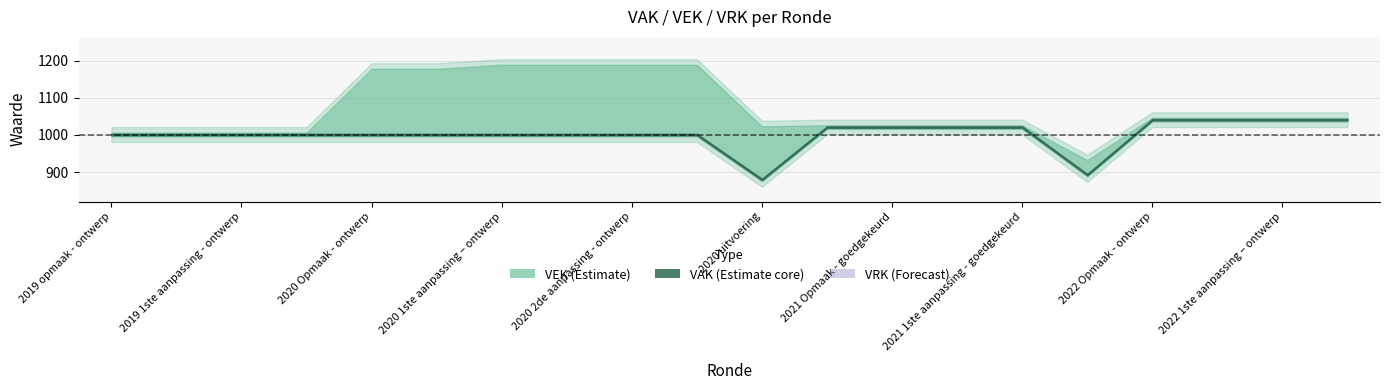

Reading right to left, transcribe all the data shown in this chart.

VAK: 1041	1041	1041	1041	893	1021	1021	1021	1021	880	1001	1001	1001	1001	1001	1001	1001	1001	1001	1001
VEK: 1041	1041	1041	1041	927	1021	1021	1021	1021	1018	1184	1184	1184	1184	1173	1173	1001	1001	1001	1001
VRK: 0	0	0	0	0	0	0	0	0	0	0	0	0	0	0	0	0	0	0	0